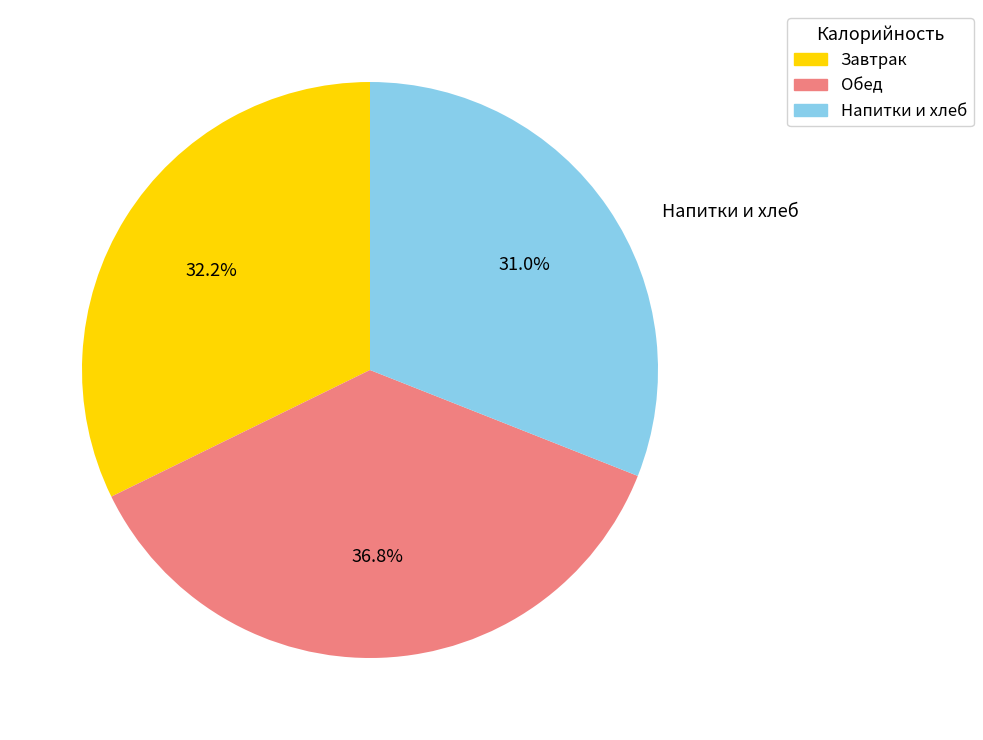

Between Завтрак and Обед, which is larger?

Обед